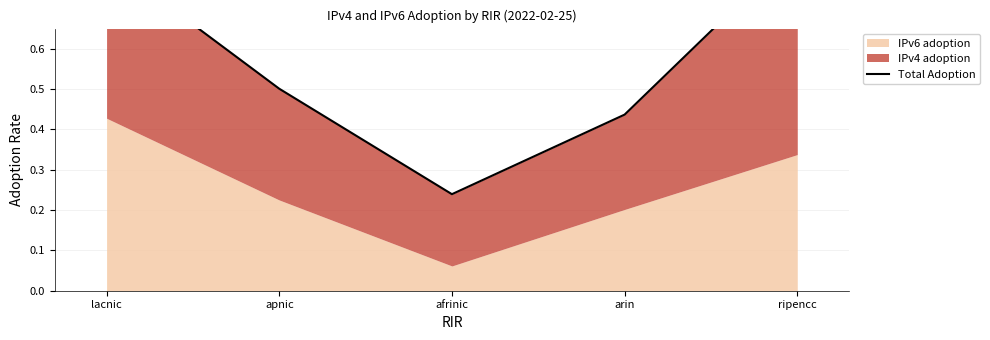

What is the change in value from apnic to afrinic?

-0.3